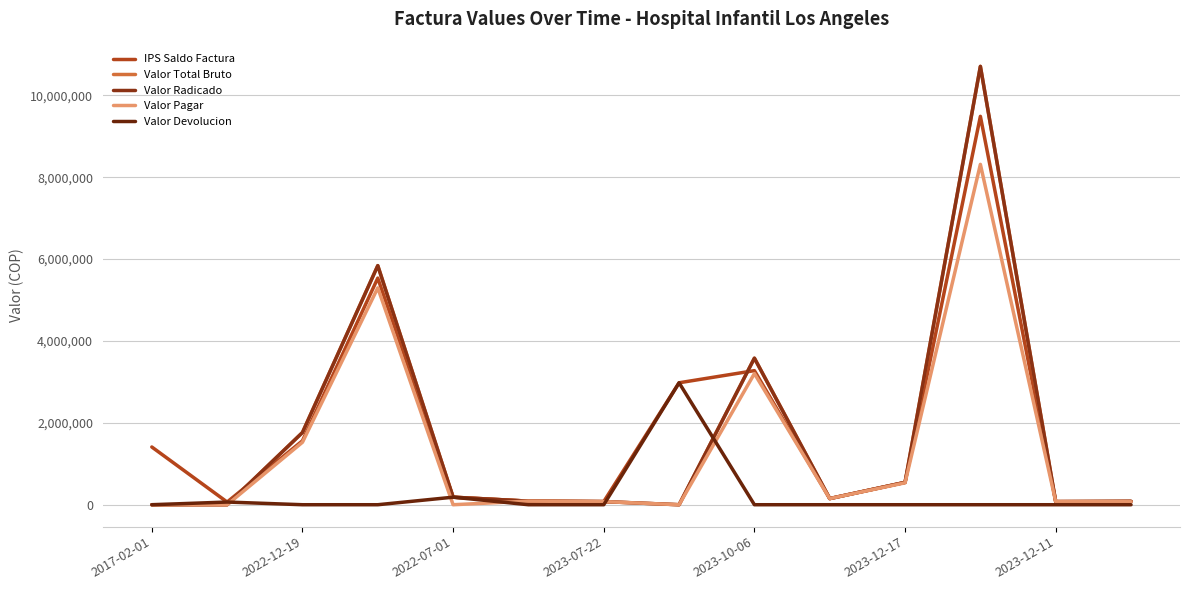

How many interior local valleys does the Valor Total Bruto series have?

3